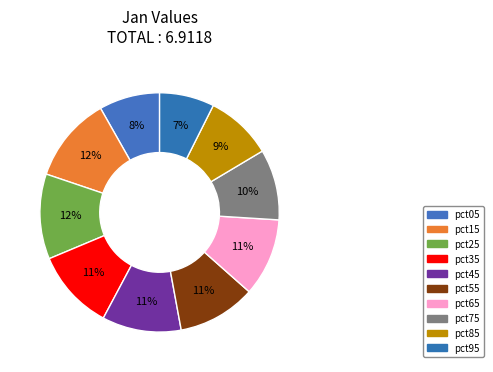

How many slices are in this pie chart?

10